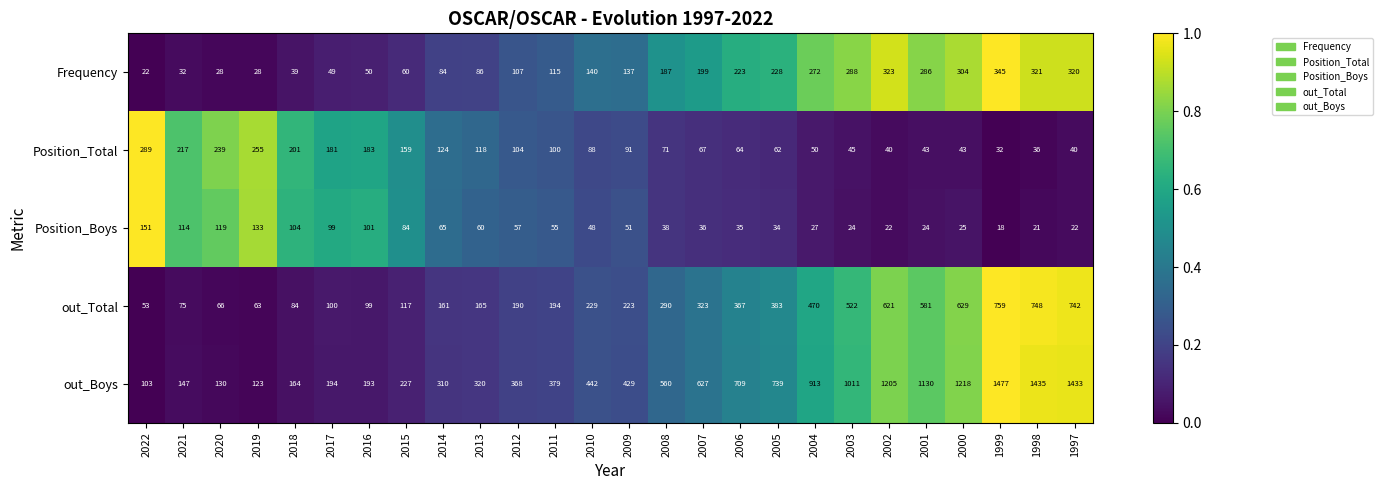

Is it true that out_Total equals 117 at 2015?

True